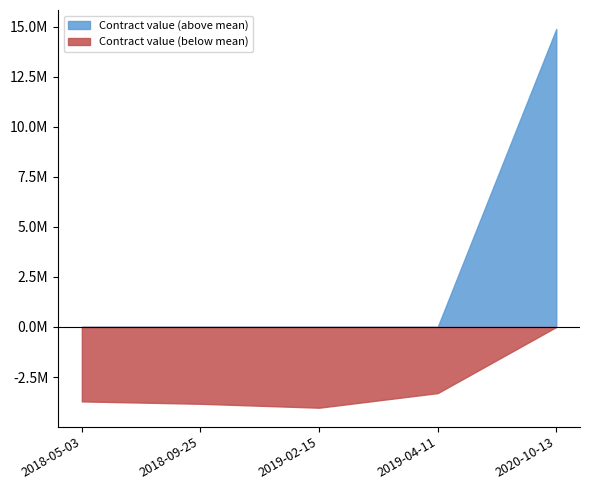

What is the change in value from 2019-04-11 to 2018-05-03?

-414065